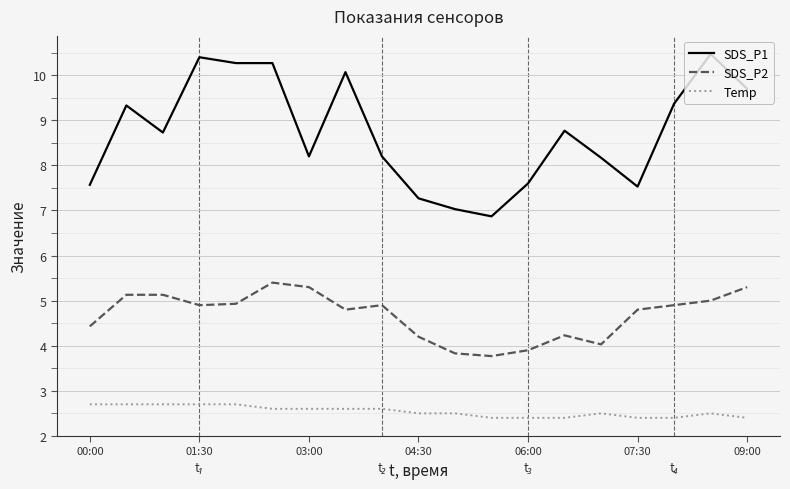

How many lines are shown in the chart?

3